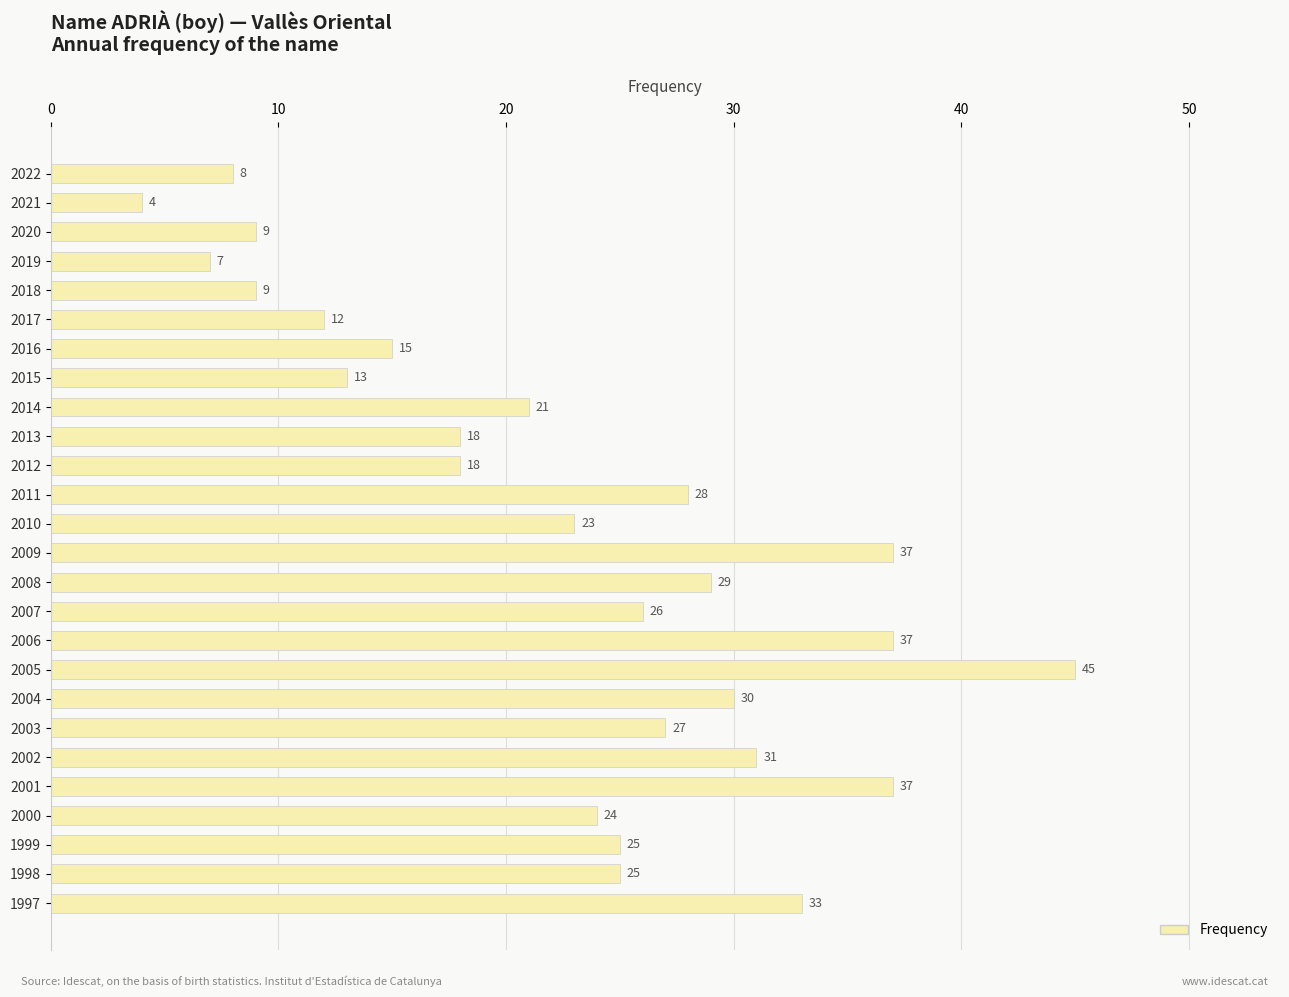

How many values are below 25?

13